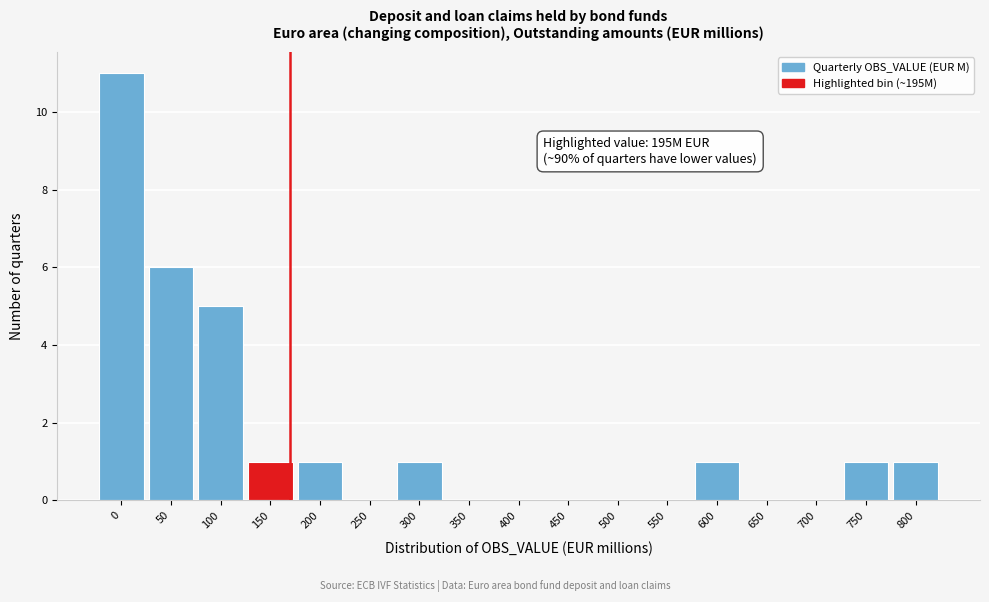

Reading left to right, list all the values displayed in this chart.

0=11	50=6	100=5	150=1	200=1	250=0	300=1	350=0	400=0	450=0	500=0	550=0	600=1	650=0	700=0	750=1	800=1